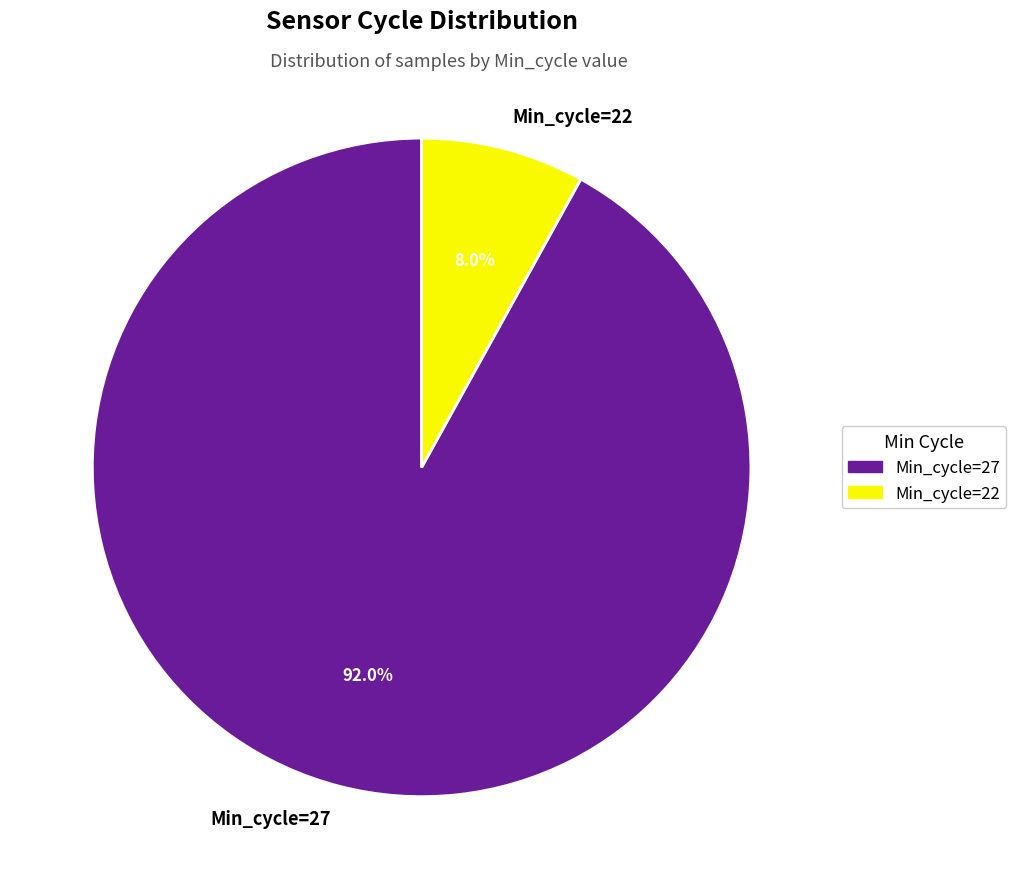

What is the smallest slice in the pie chart?

Min_cycle=22